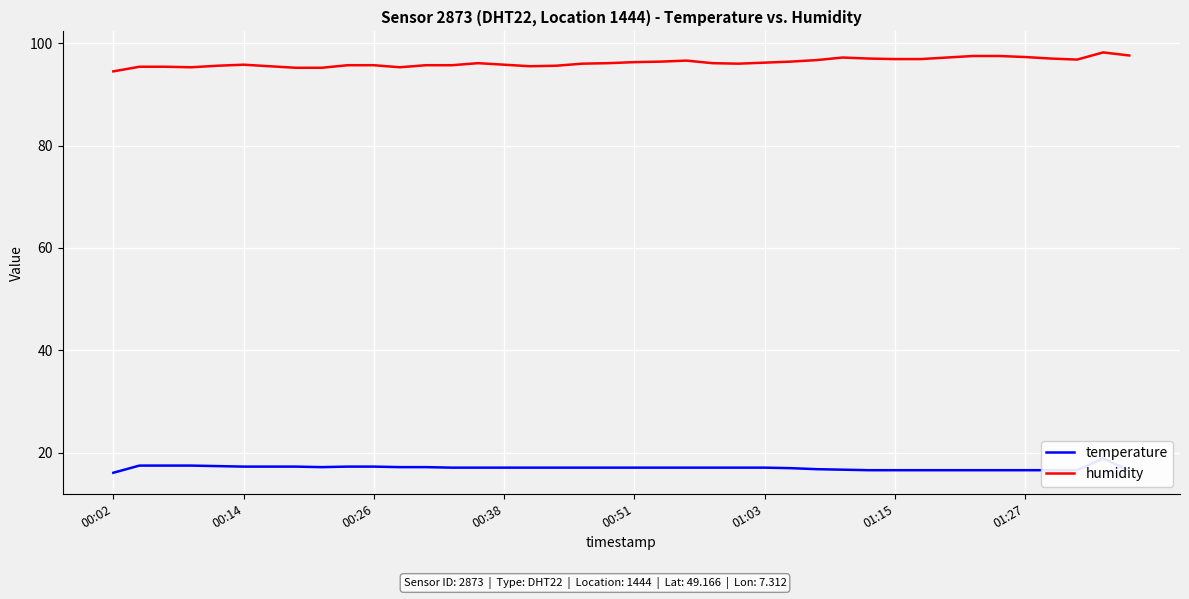

Count the number of data series in this chart.

2